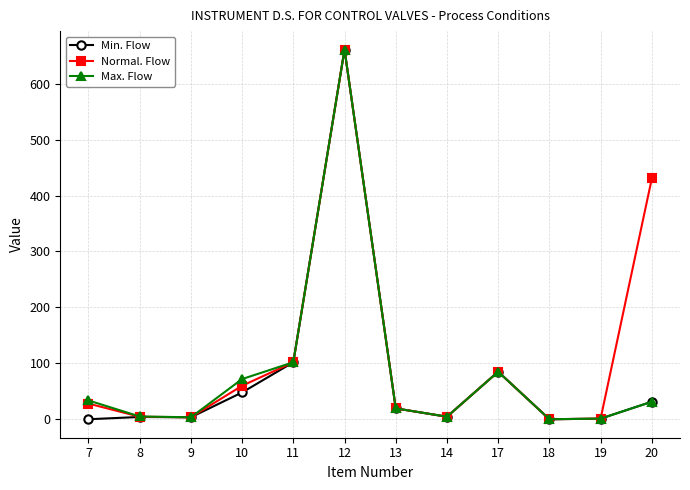

The Min. Flow series shows 19.4 at 13. True or false?

True